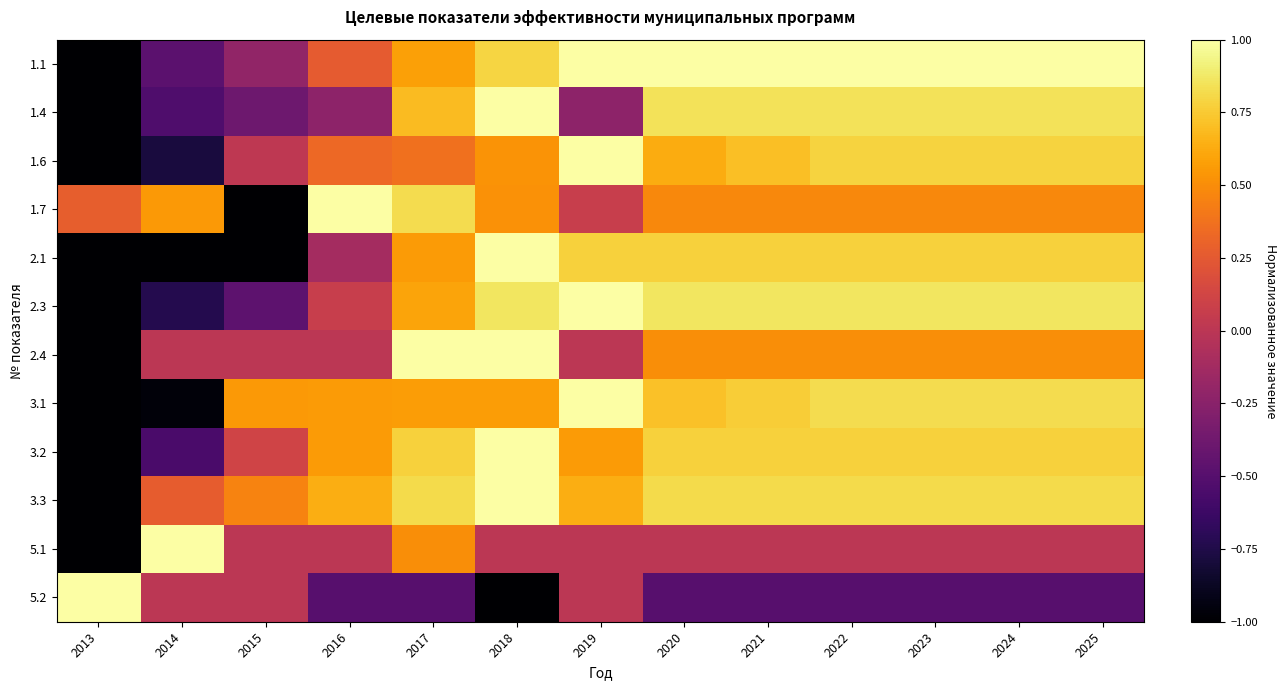

At which category does the chart reach its minimum across all series?

2013